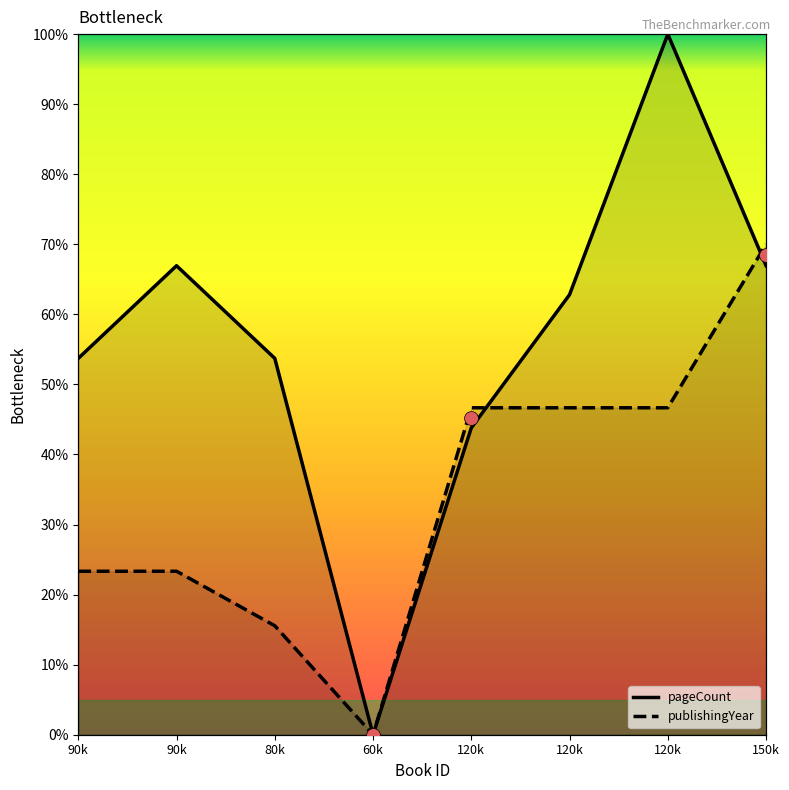

Which series changed the most between 120k and 120k?

pageCount